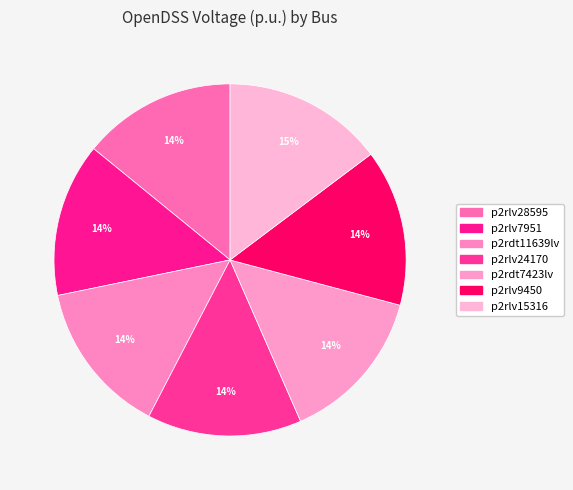

True or false: p2rlv15316 accounts for 26% of the total.

False